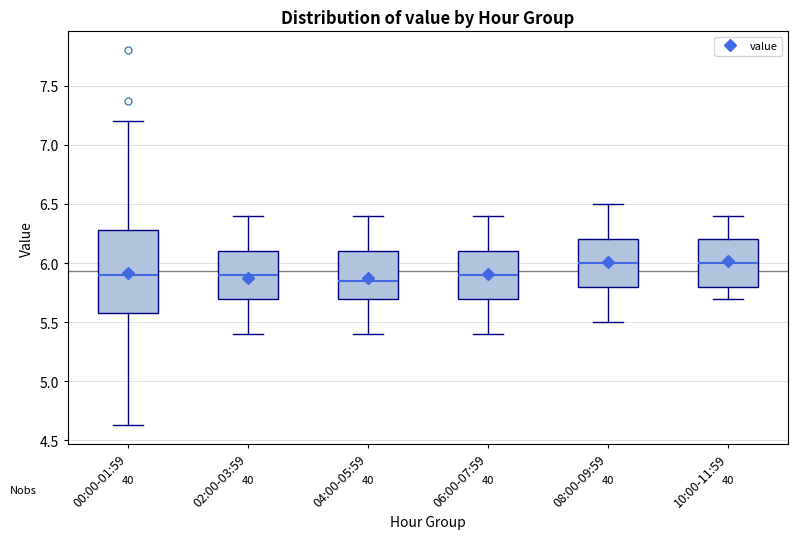

Where is the upper edge of the box for 04:00-05:59 on the y-axis? The values are not printed on the chart, so give them approximately, as read against the axis.

6.10